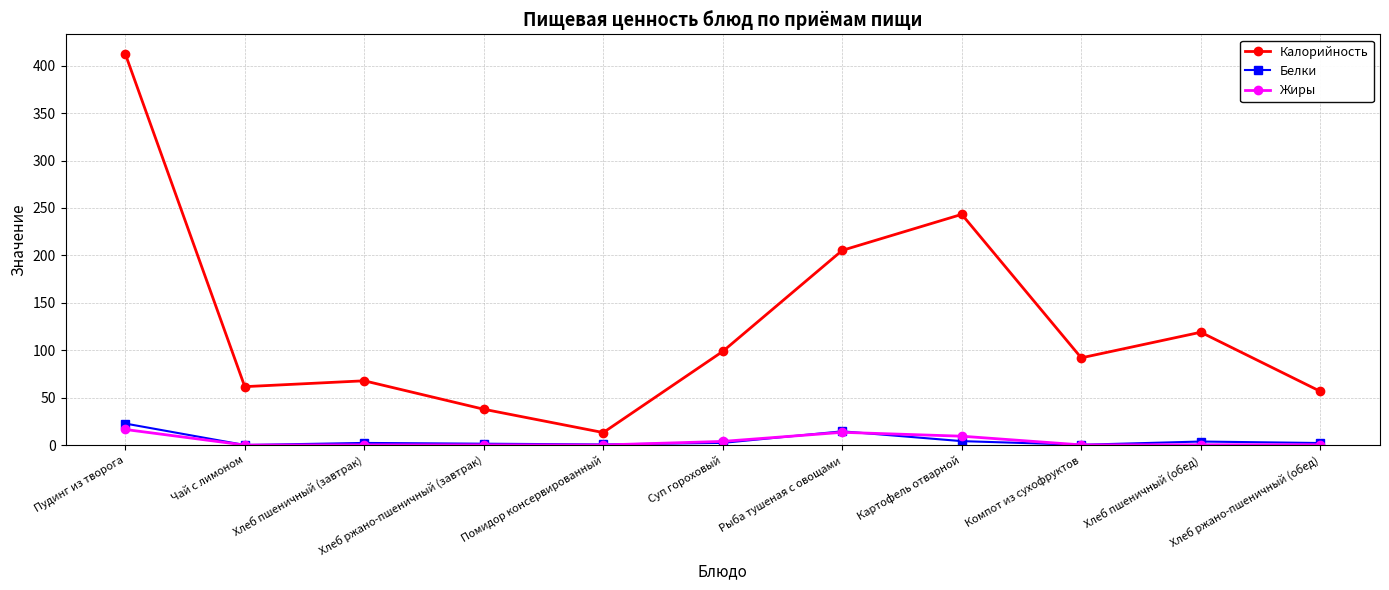

How many data points in Калорийность are less than 91?

5